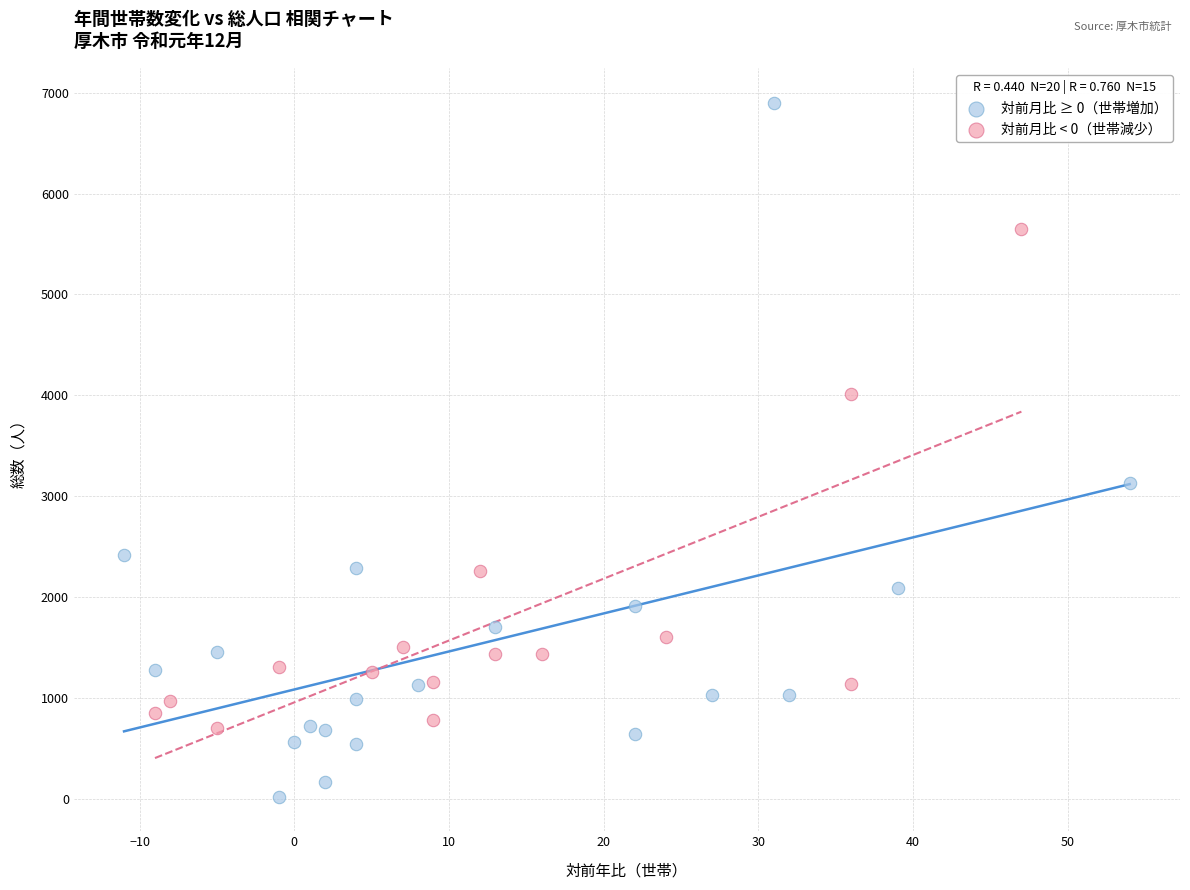

Which series has the largest Y range (max minus min)?

対前月比 ≥ 0（世帯増加）